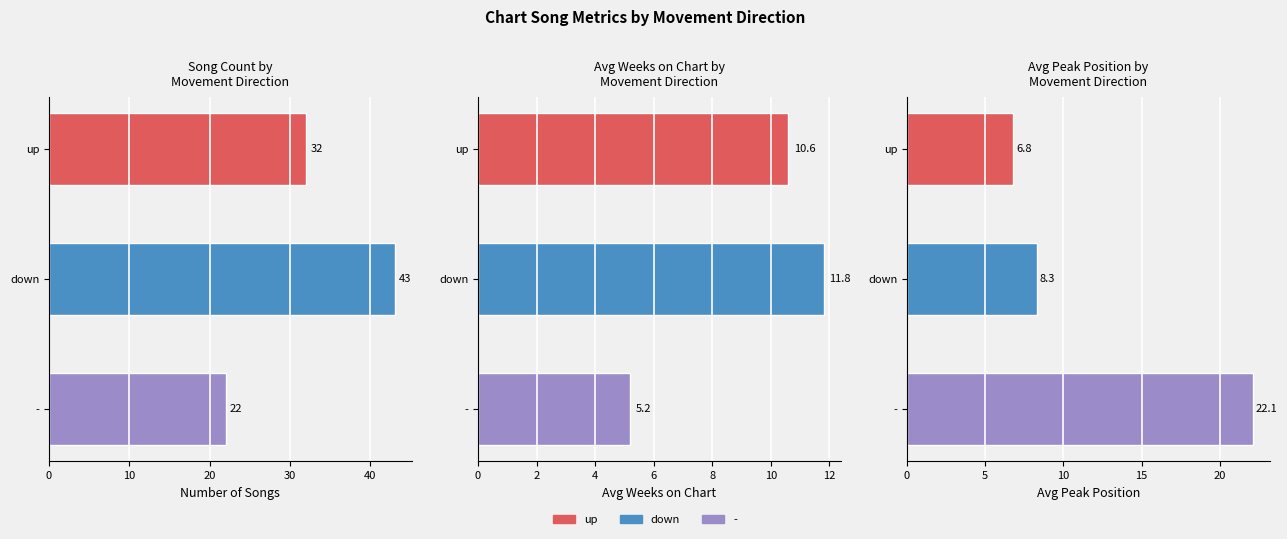

Is it true that Avg Weeks on Chart equals 11.8 at down?

True